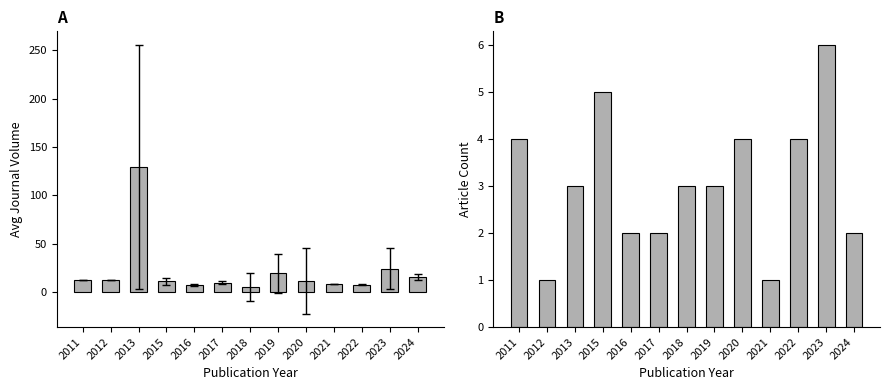

What is the sum of the Avg Journal Volume values at 2017 and 2019?

28.8